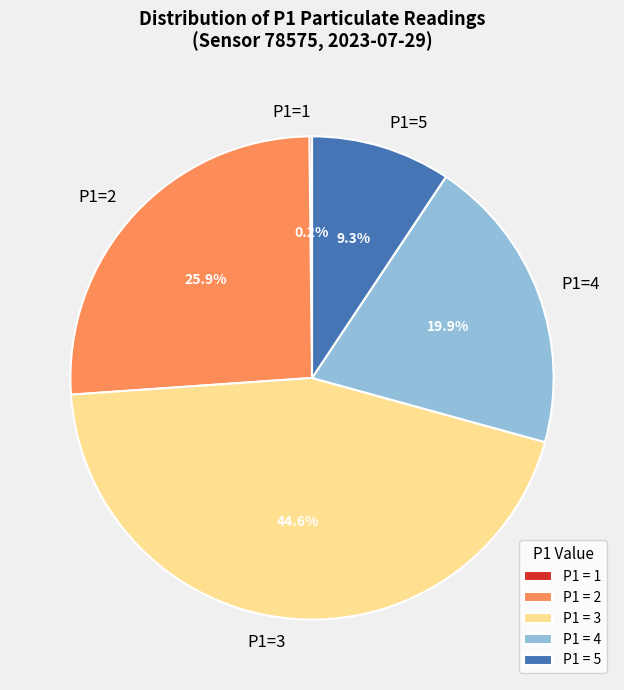

What percentage is NOT represented by P1 = 3?

55.4%